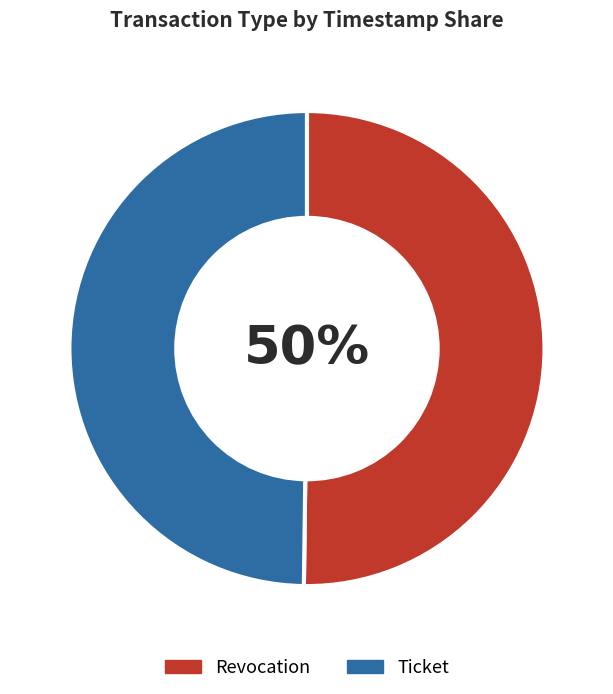

What is the ratio of the value at Revocation to the value at Ticket?

1.0